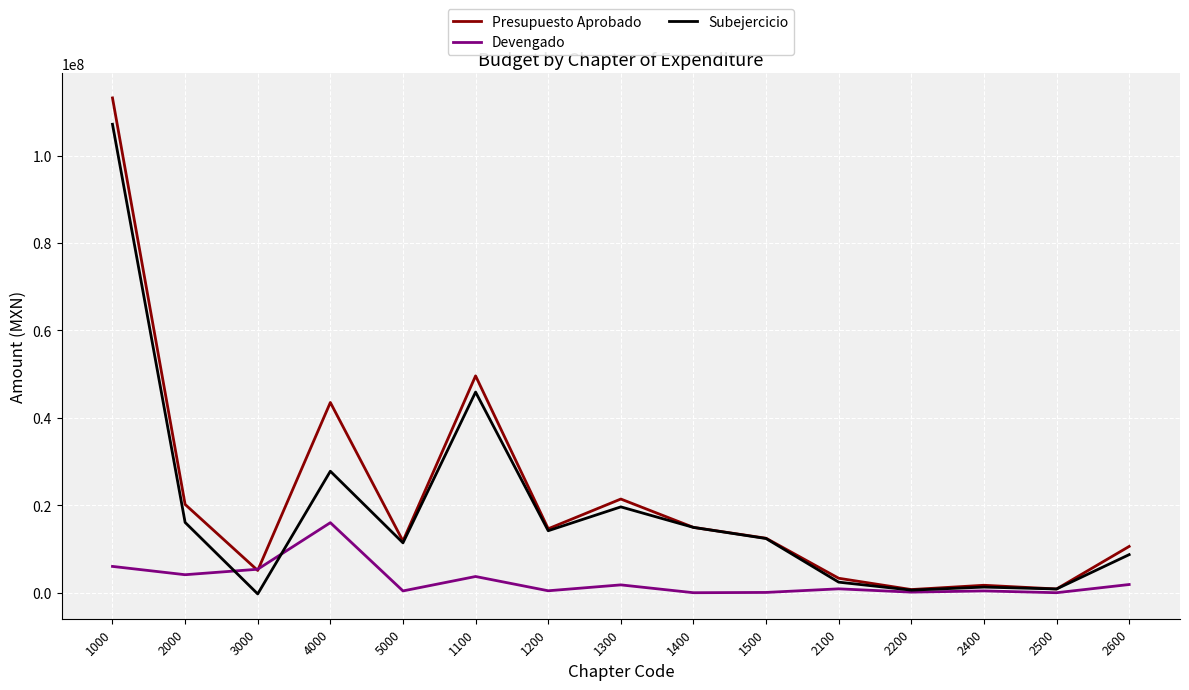

Rank the series by their maximum value, from lowest to highest.

Devengado, Subejercicio, Presupuesto Aprobado